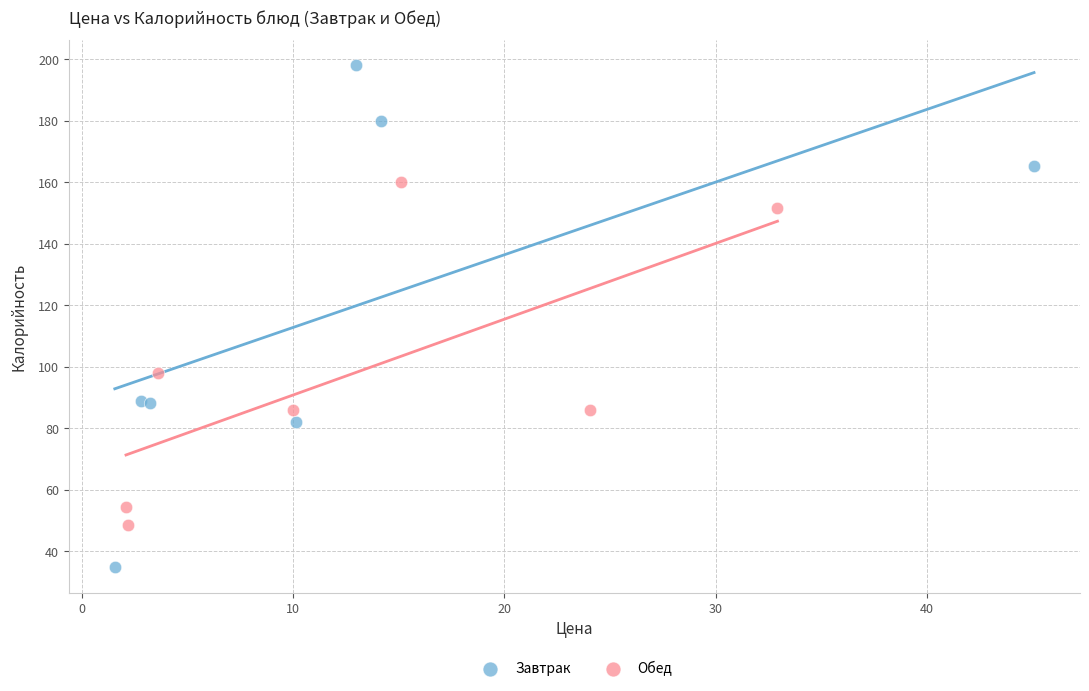

Which series contains the highest Y value?

Завтрак